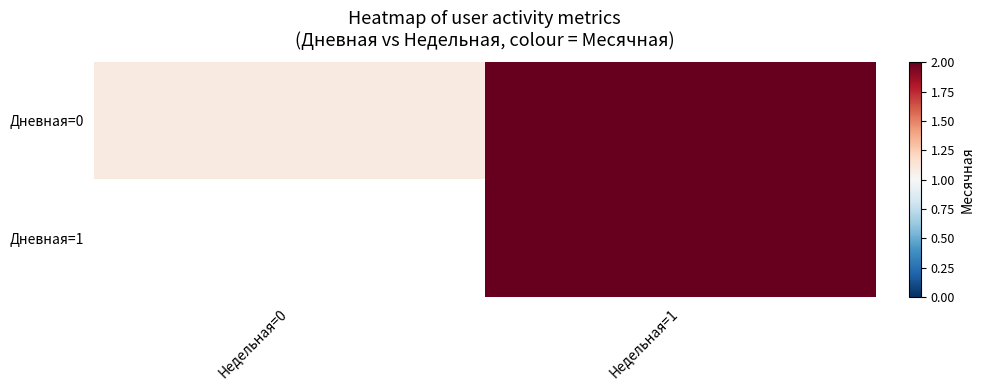

At which category is the sum across all series the highest?

Недельная=1